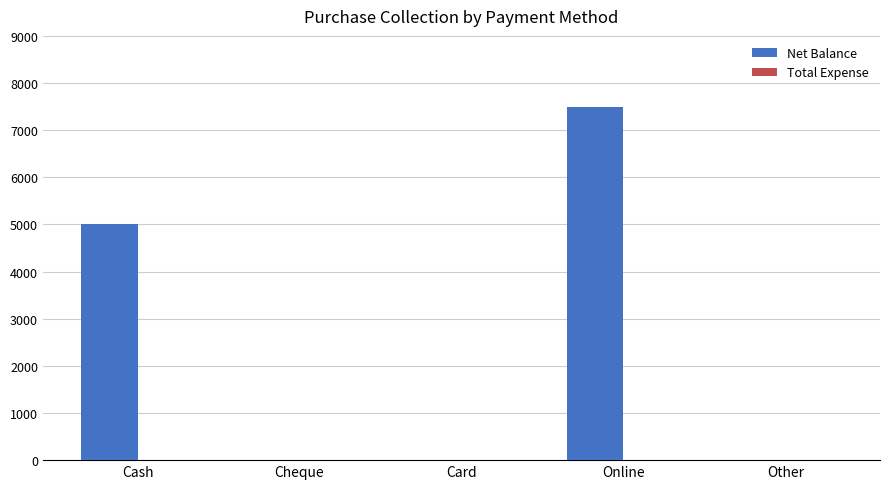

What is the change in value from Card to Online?

+7500